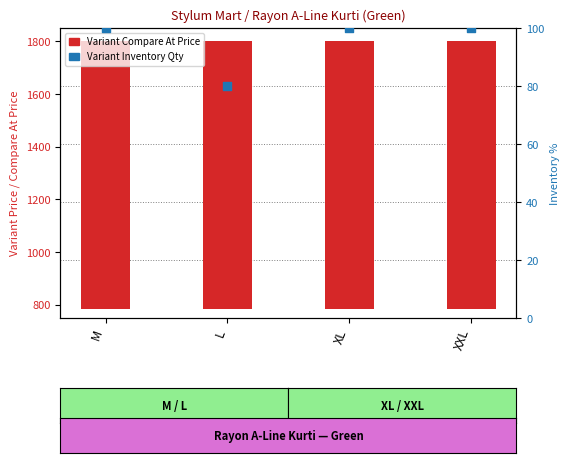

Which series has the widest spread of Y values?

Variant Inventory Qty